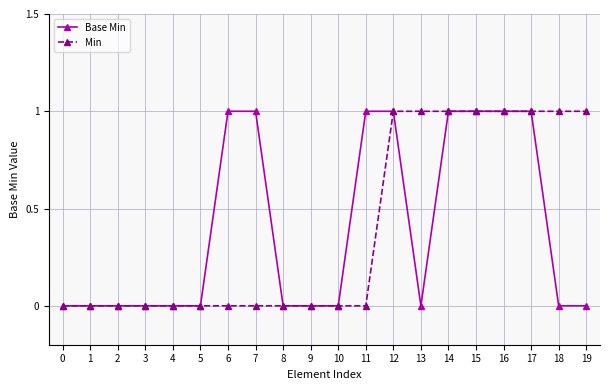

What is the value of the Min point at the 14th from the left?

1